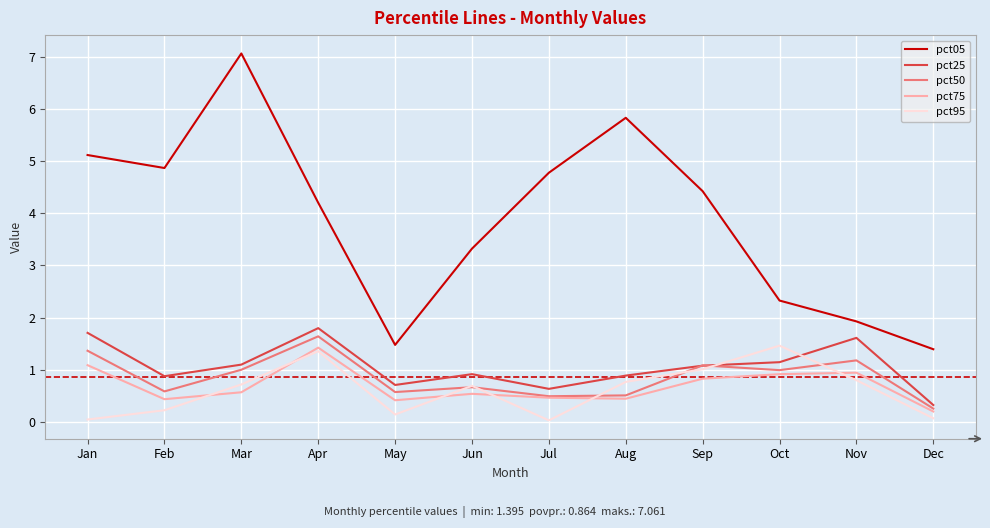

What is the sum of the pct95 values at Apr and Mar?

2.1